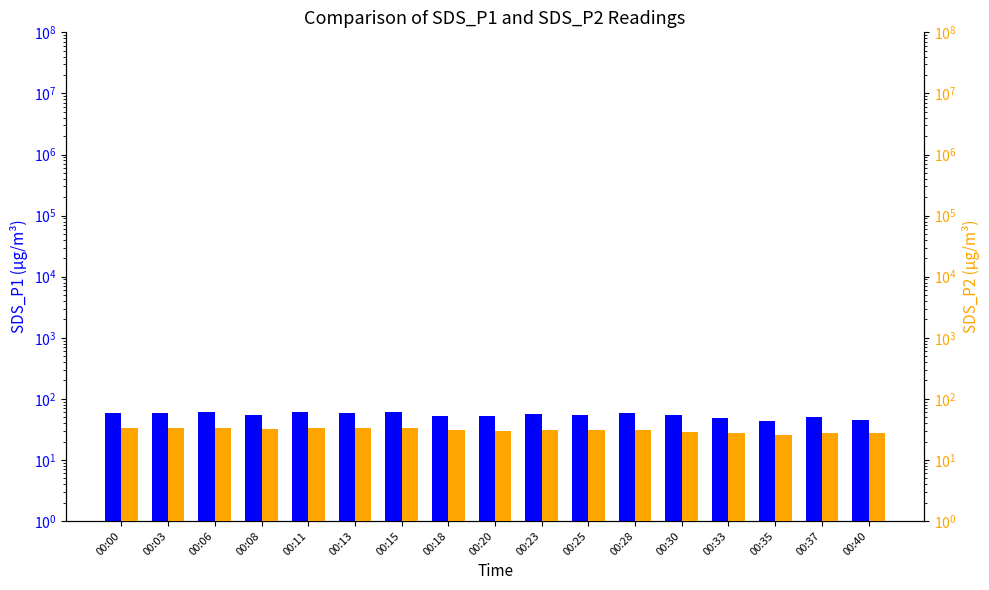

How many bars are there in each group?

2